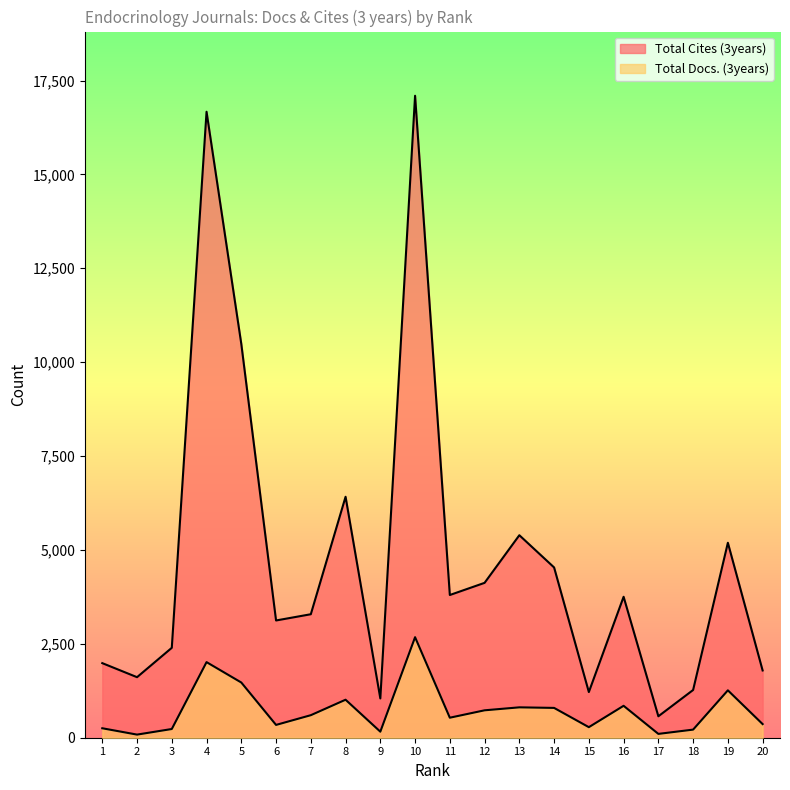

What is the greatest value displayed?

17094